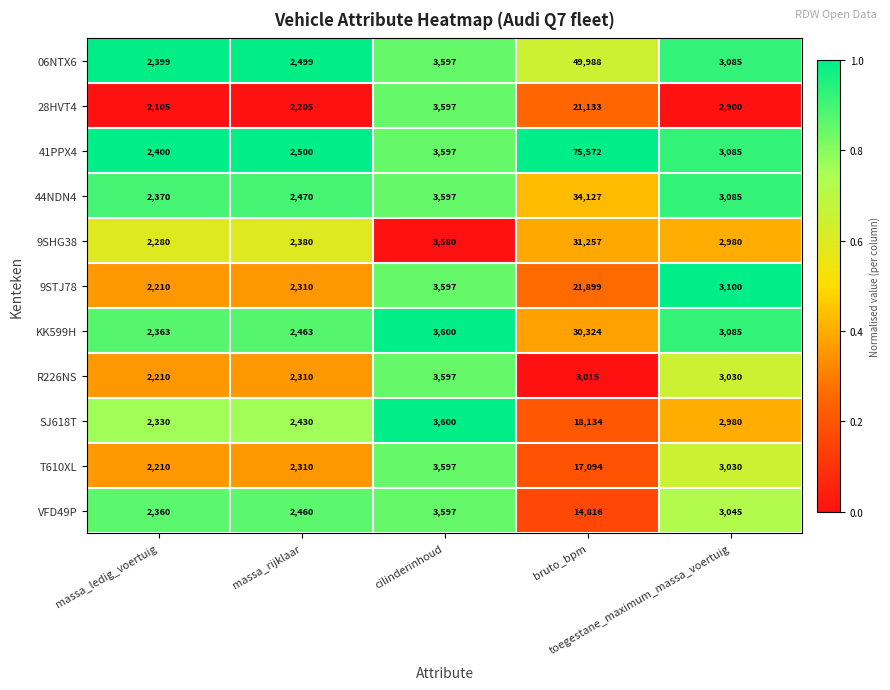

The 44NDN4 series shows 0.3 at massa_rijklaar. True or false?

False